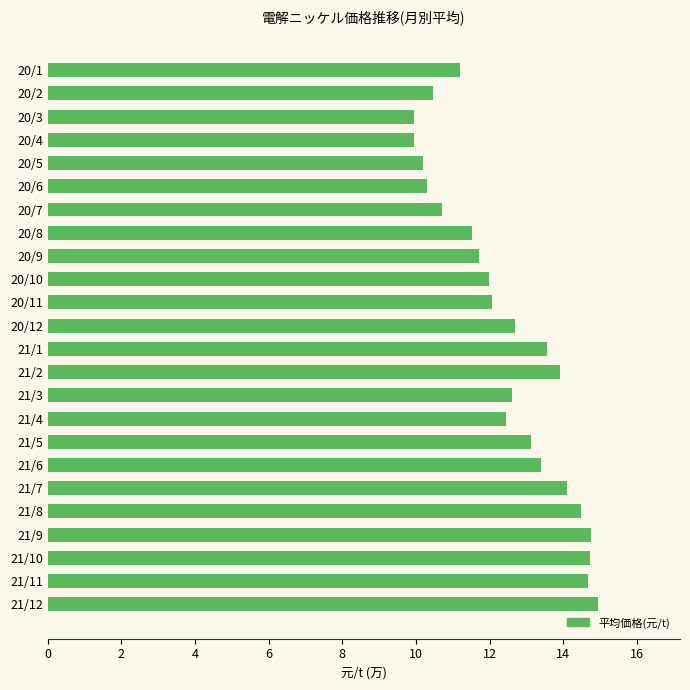

True or false: the data shows 12.5 at 21/4.

True